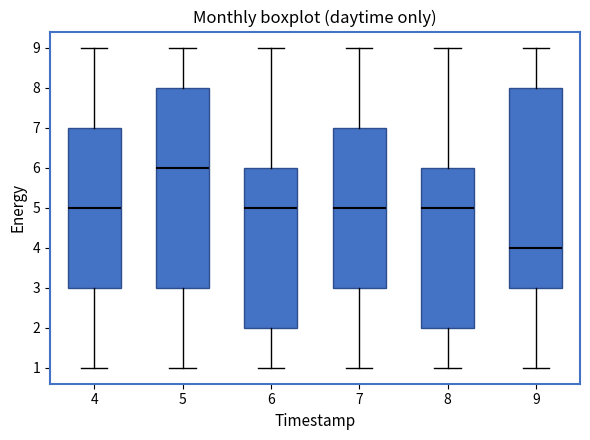

Reading left to right, read every box against the y-axis: the position of its median line, the range the box covers, and the ends of its whiskers. The values are not printed on the chart, so give them approximately, as read against the axis.

4: median 5, box 3 to 7, whiskers 1 to 9
5: median 6, box 3 to 8, whiskers 1 to 9
6: median 5, box 2 to 6, whiskers 1 to 9
7: median 5, box 3 to 7, whiskers 1 to 9
8: median 5, box 2 to 6, whiskers 1 to 9
9: median 4, box 3 to 8, whiskers 1 to 9